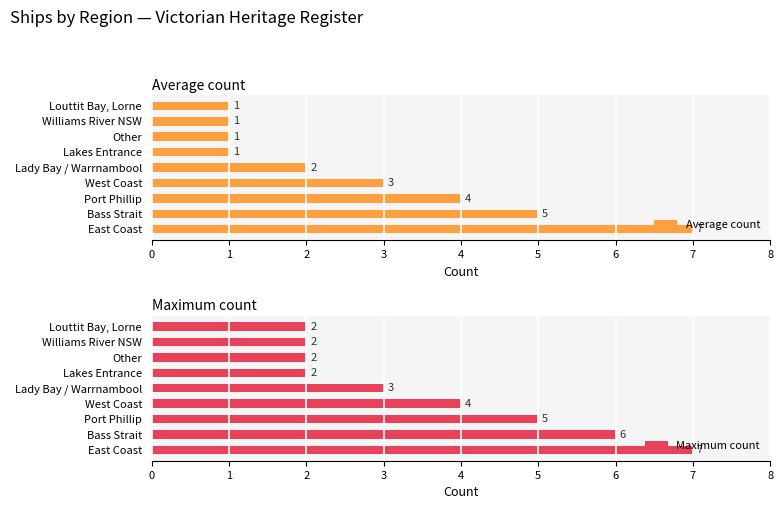

Which series has the largest range (max minus min)?

Average count